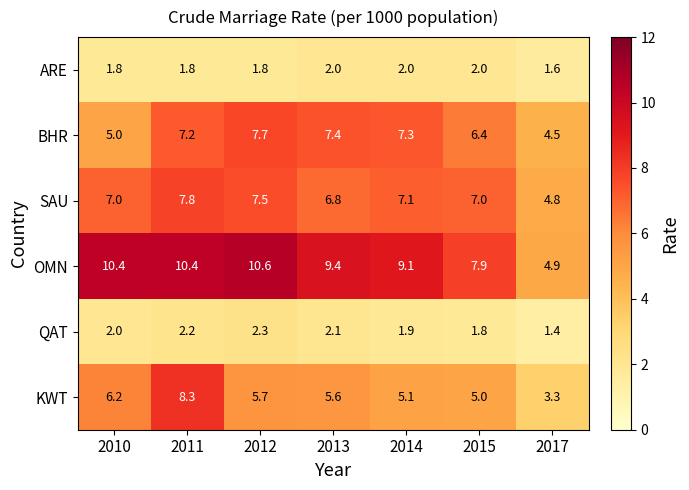

What is the total value across all series at 2013?

33.3